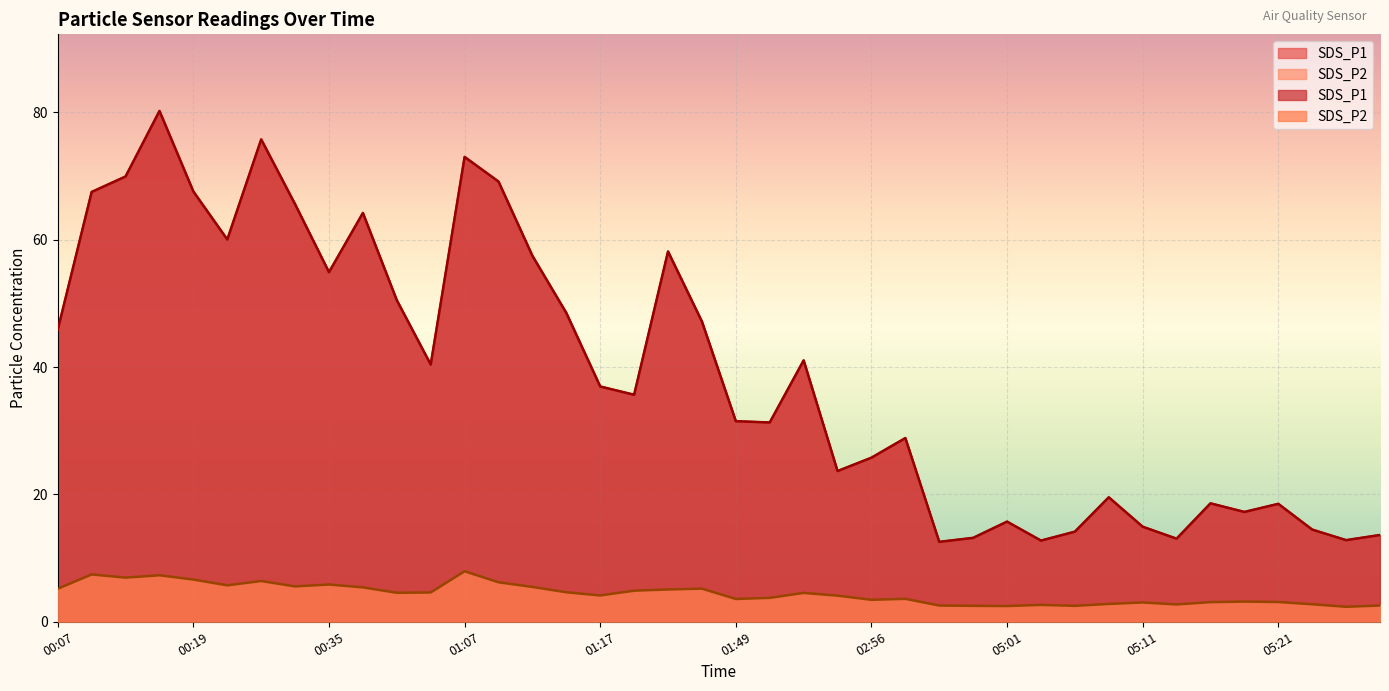

Is it true that SDS_P2 equals 0.6 at 05:28?

False